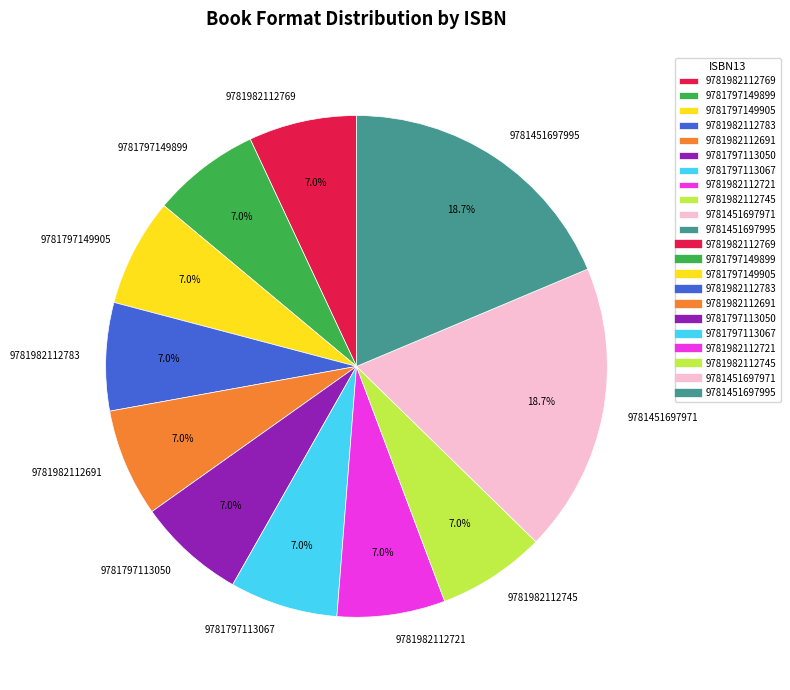

Does 9781451697995 account for over 50% of the chart?

No